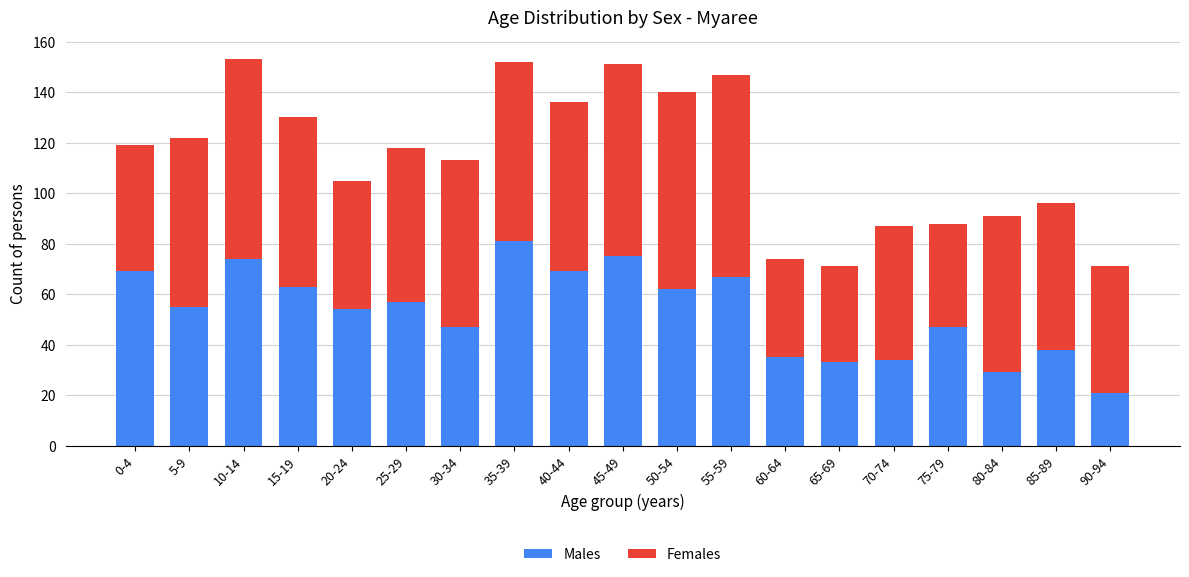

What is the difference between the maximum and minimum values in the Males series?

60